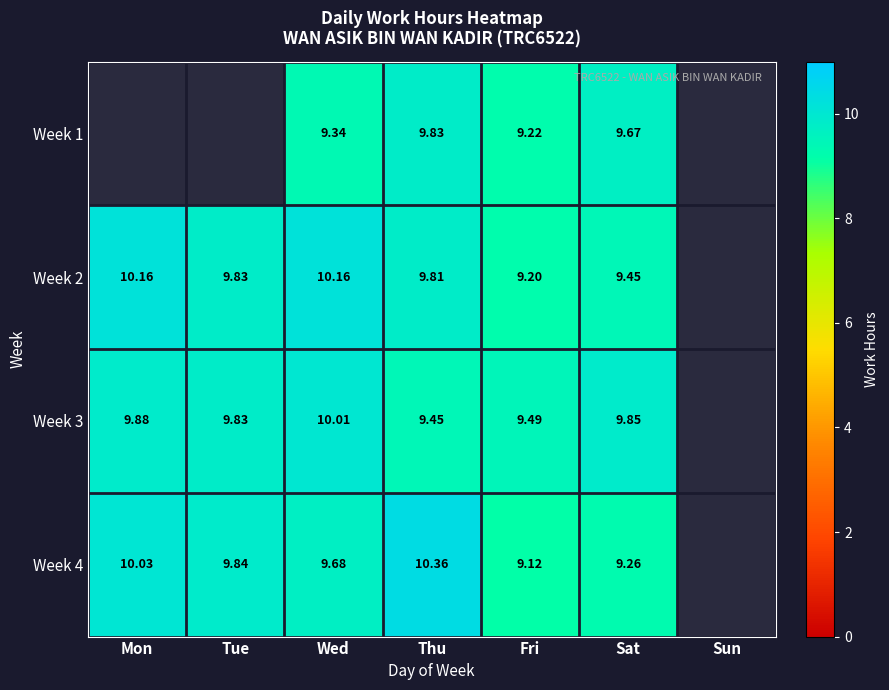

Is the value of Week 4 at Tue greater than the value of Week 2 at Thu?

Yes